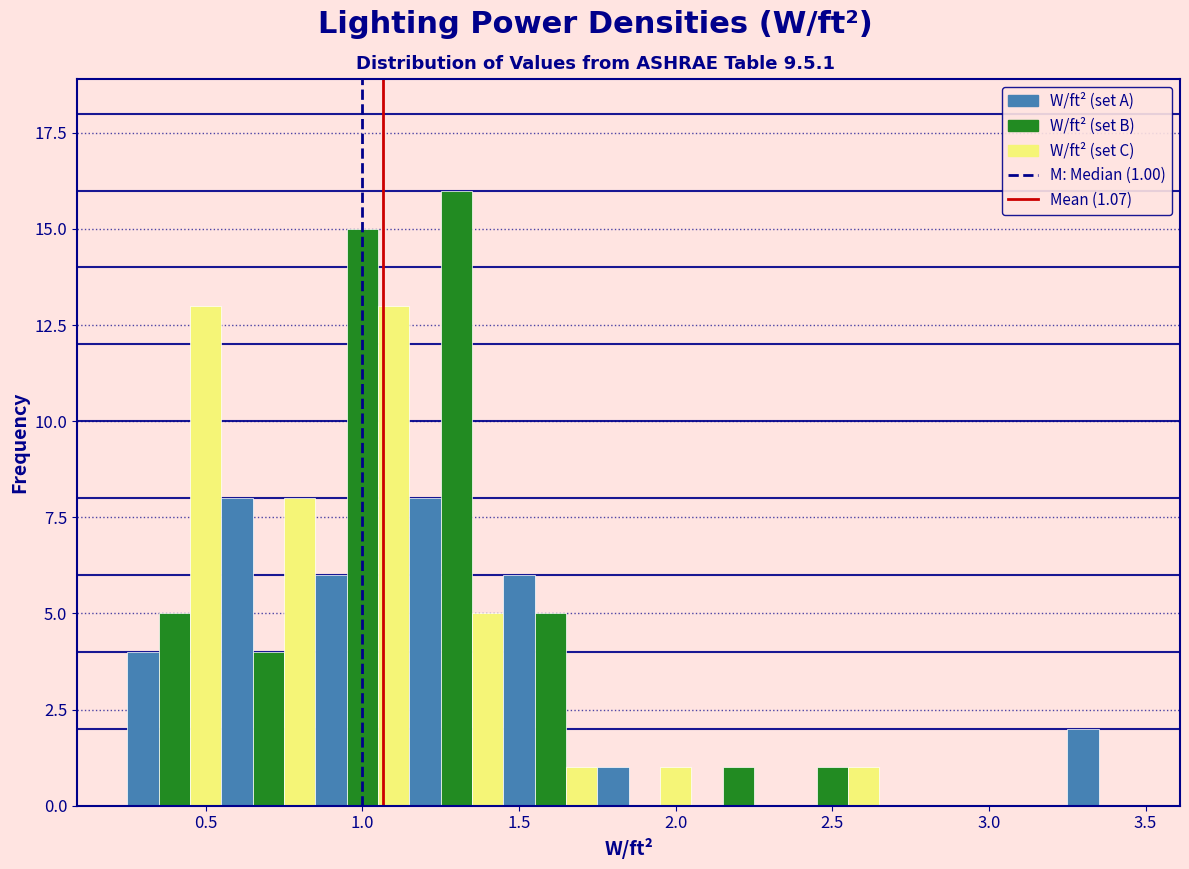

Read against the x-axis, roughly where is the centre of the tallest bar?

1.30